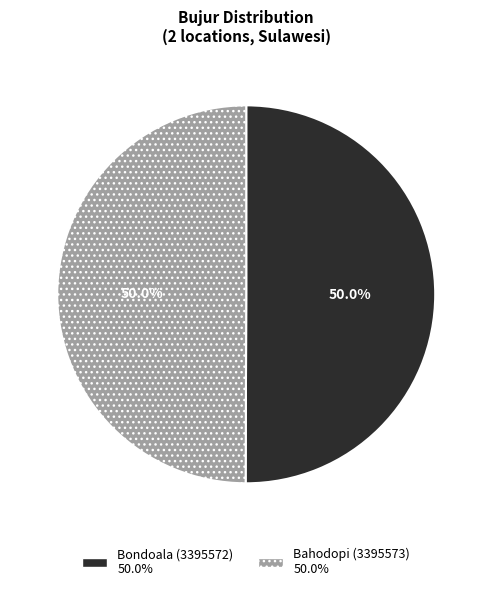

True or false: Bahodopi (3395573) accounts for 50% of the total.

True